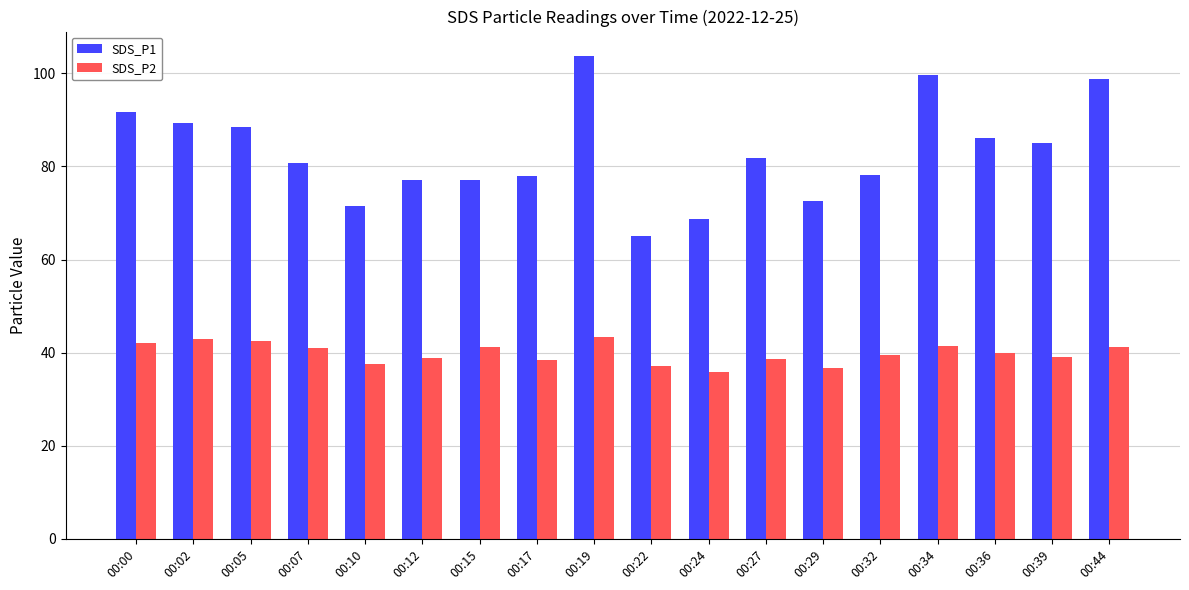

At which label does SDS_P1 reach its peak?

00:19